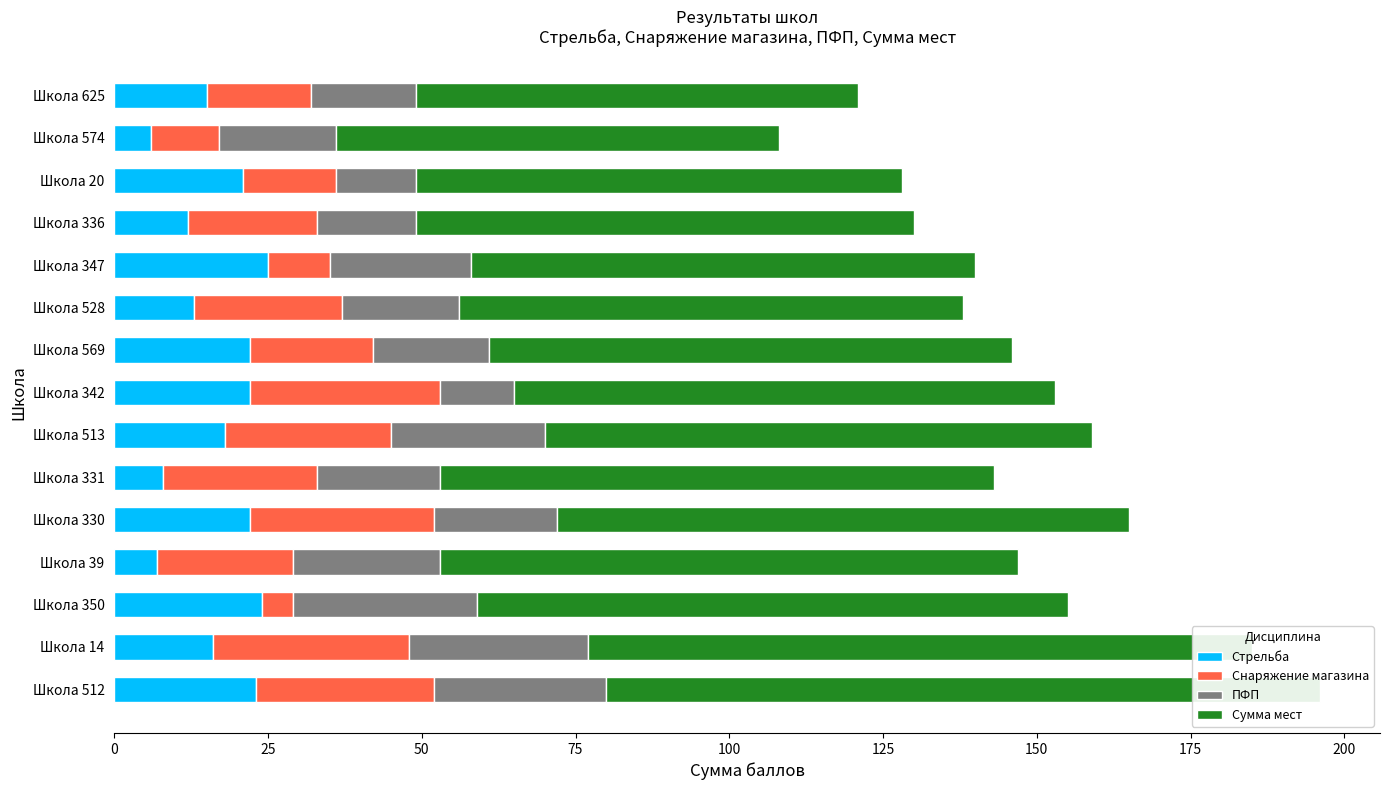

How many data points in Стрельба are above 18?

7